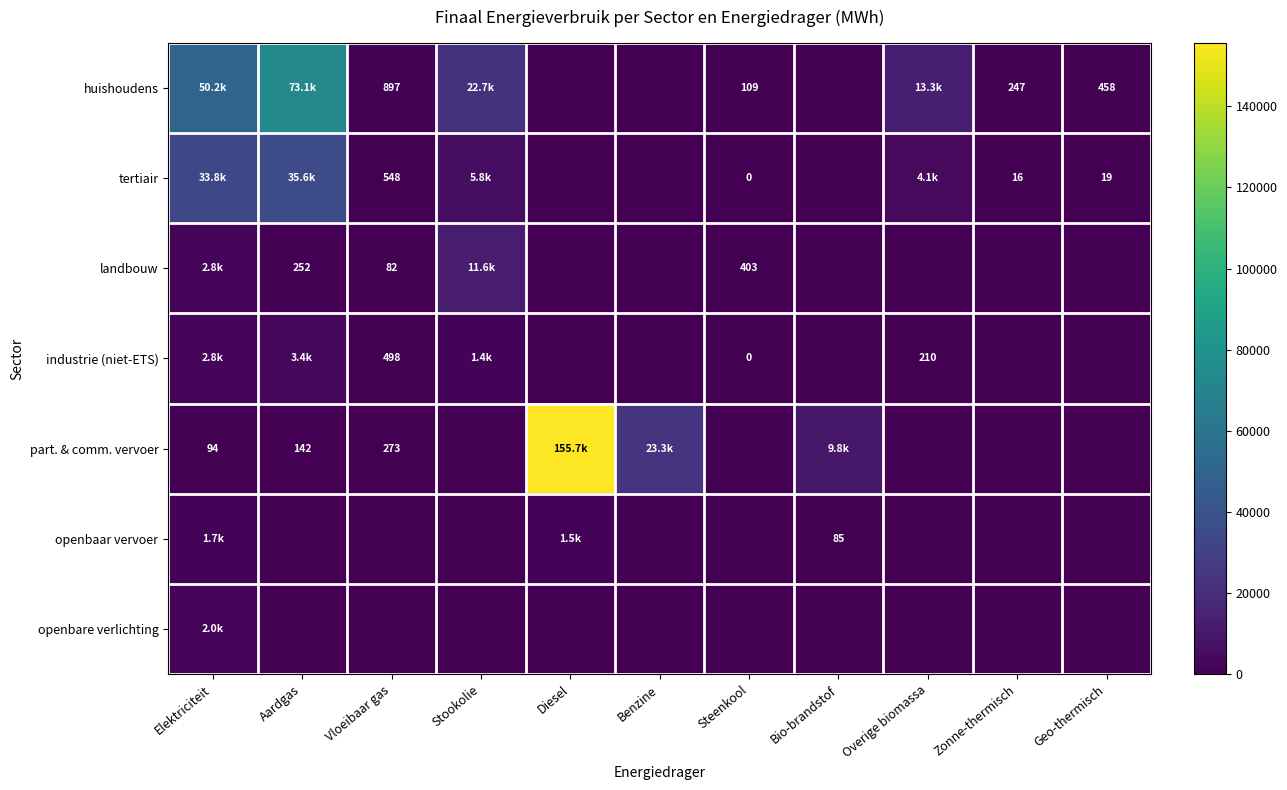

The value of openbaar vervoer at Steenkool is -732.1. True or false?

False